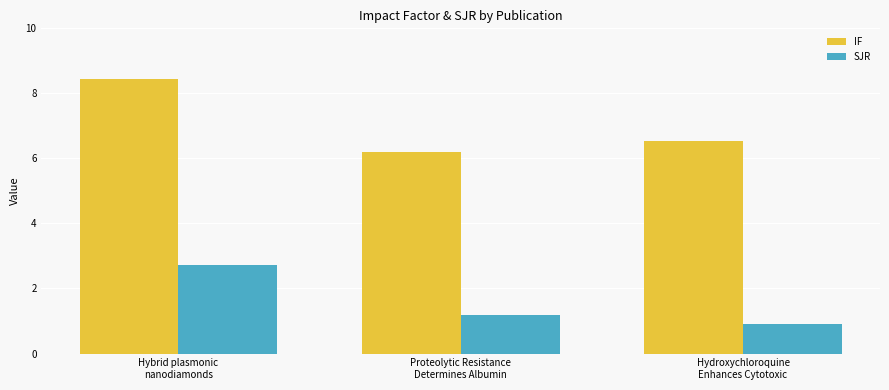

The value of SJR at Hydroxychloroquine
Enhances Cytotoxic is 0.9. True or false?

True